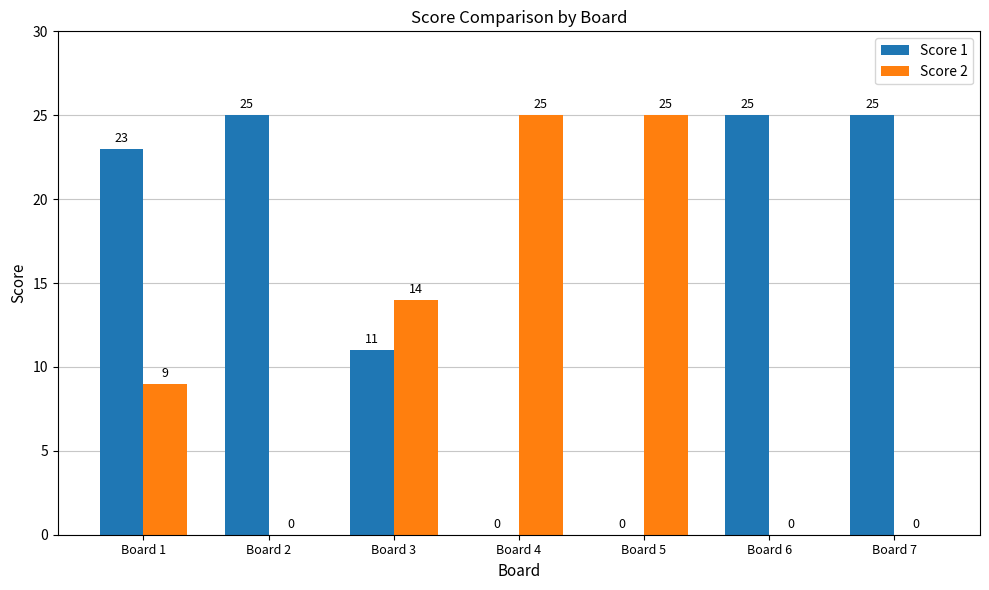

Reading left to right, extract all data points from this chart.

Score 1: 23	25	11	0	0	25	25
Score 2: 9	0	14	25	25	0	0